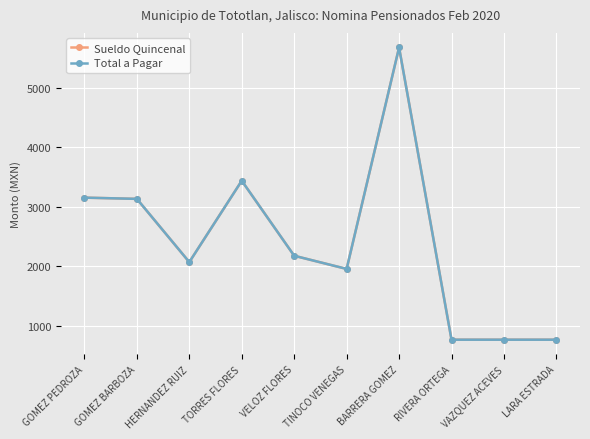

At which category does the chart reach its peak across all series?

BARRERA GOMEZ